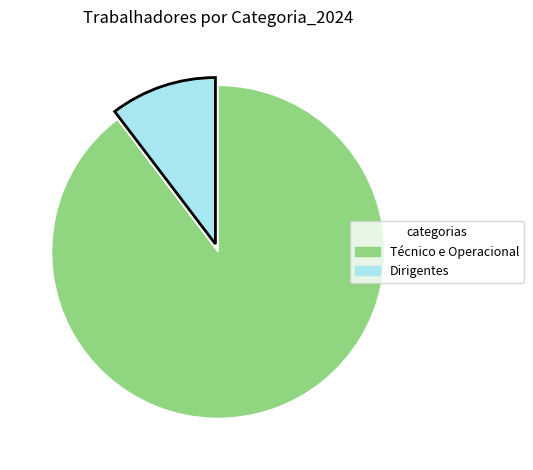

Is there any slice that represents more than half of the pie?

Yes